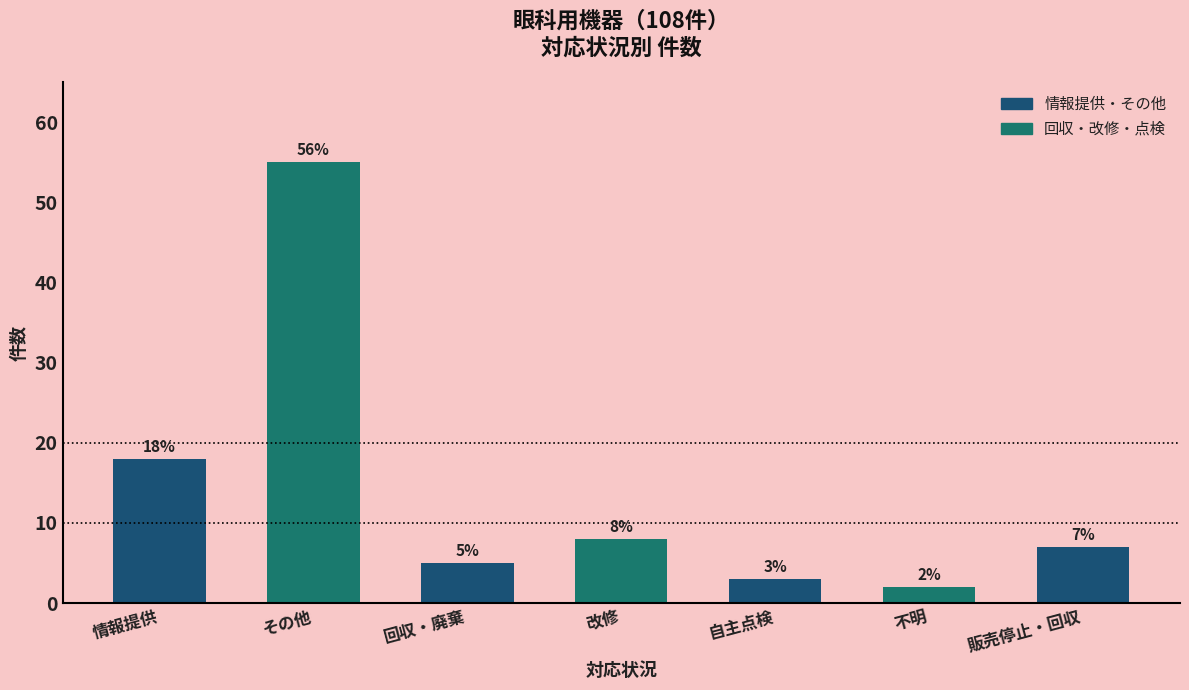

What is the maximum value shown in the chart?

55